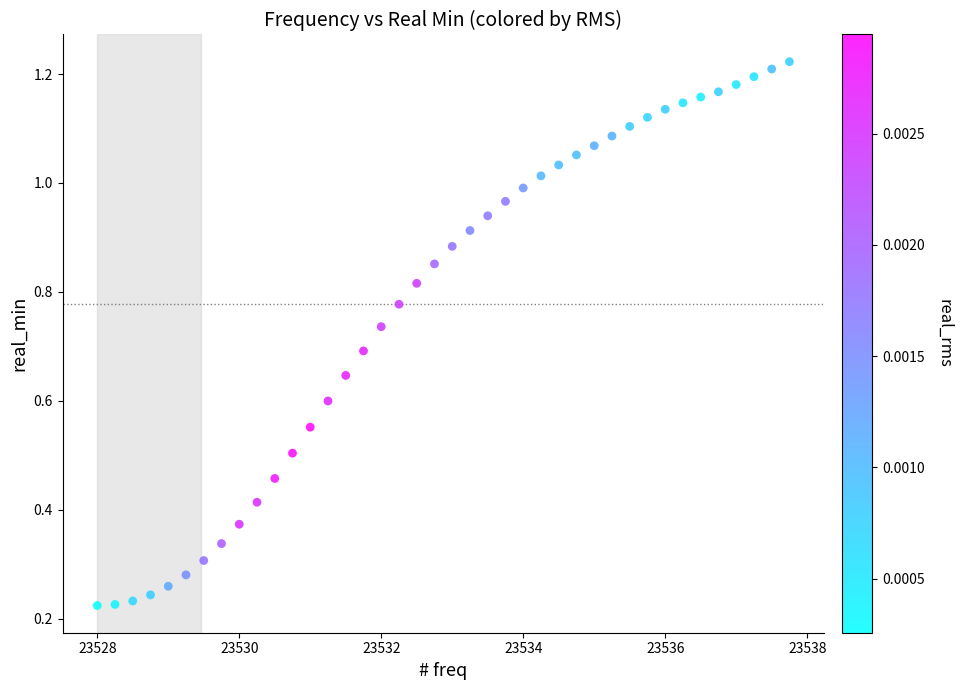

What is the range of X values (max minus min)?

9.8